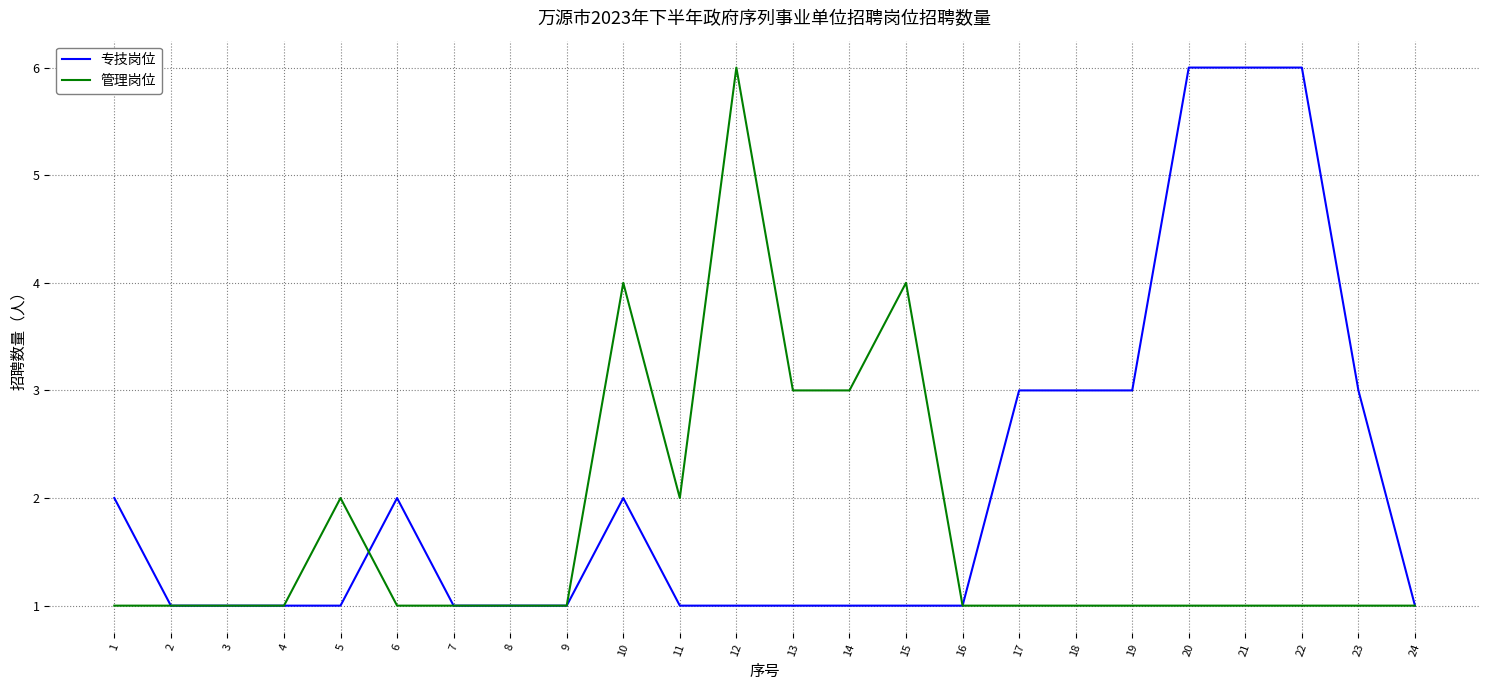

Which series has the largest total across all categories?

专技岗位